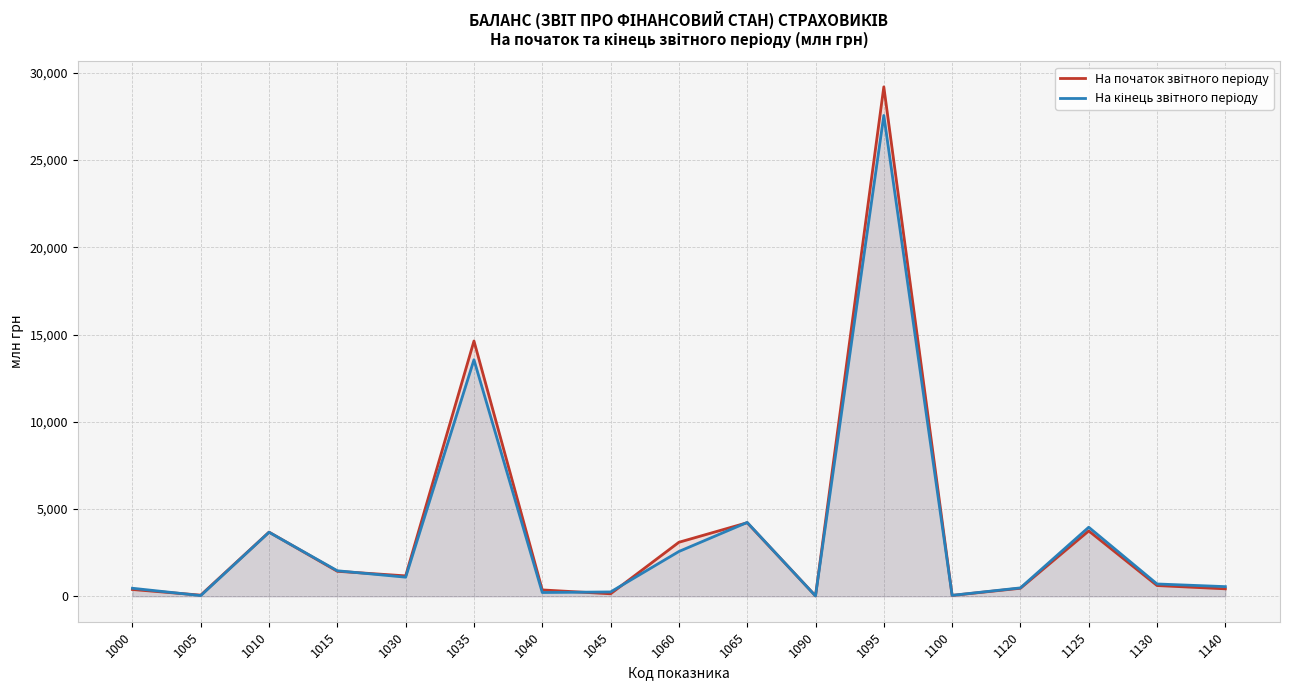

What is the value of the На кінець звітного періоду point at the 12th from the left?

27554.3